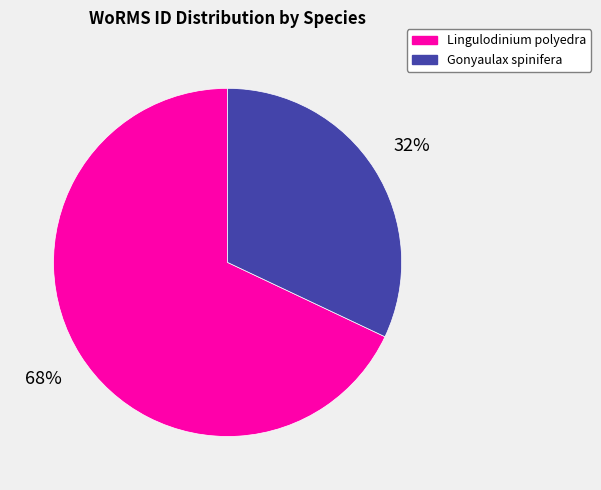

To the nearest percent, what is the difference between the largest and smallest slice percentages?

36%